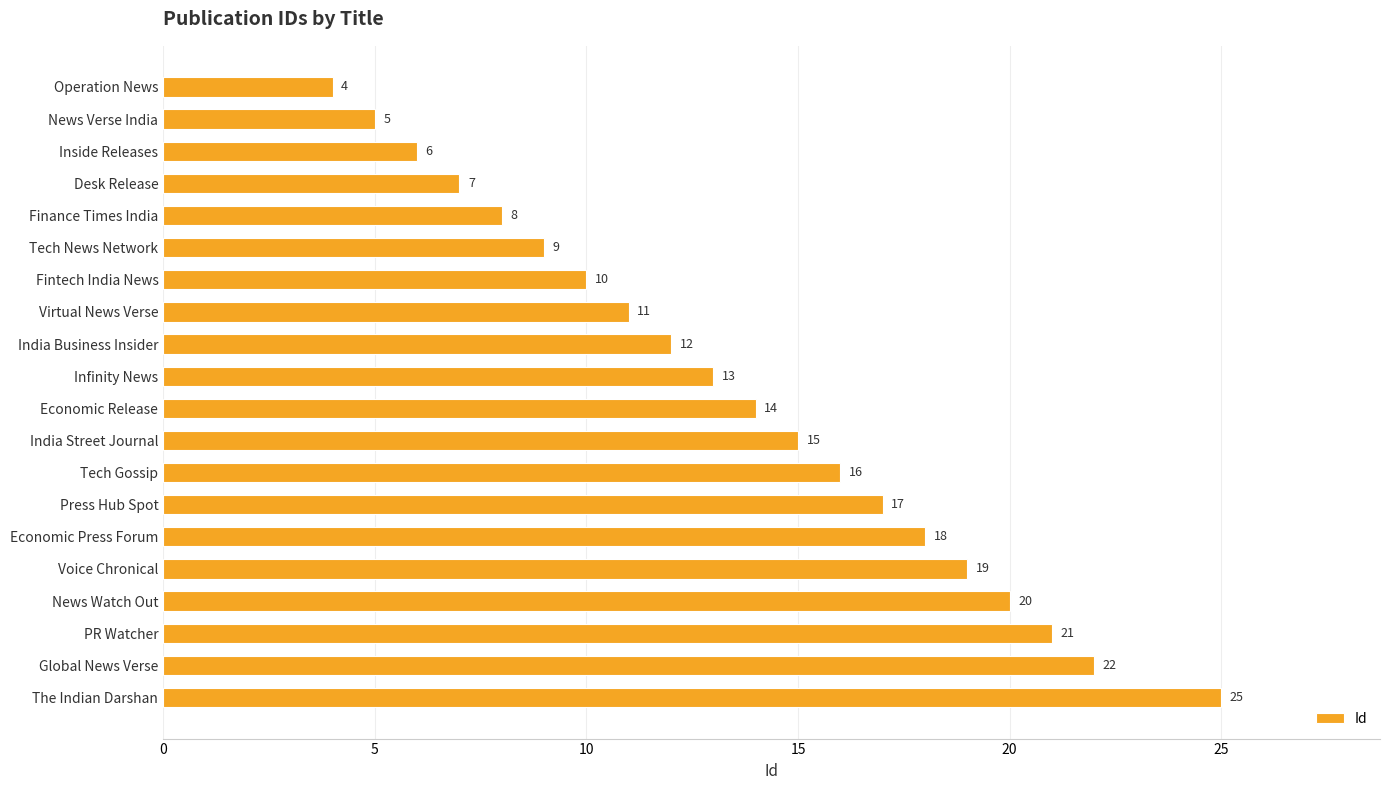

What is the minimum value shown in the chart?

4